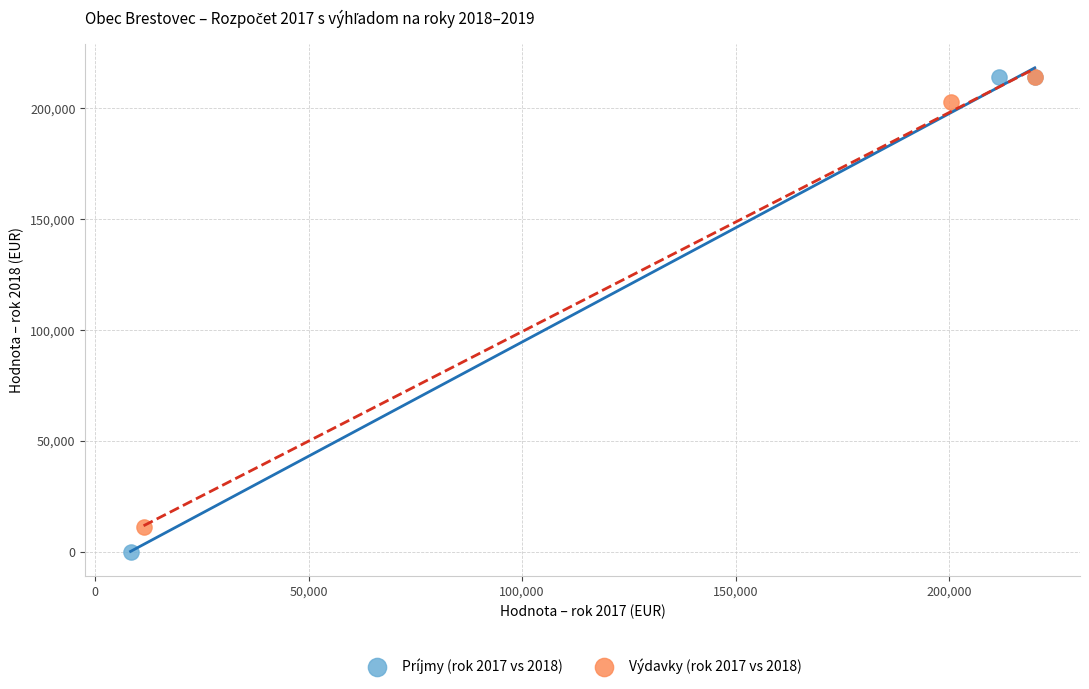

Which series has the widest spread of Y values?

Príjmy (rok 2017 vs 2018)